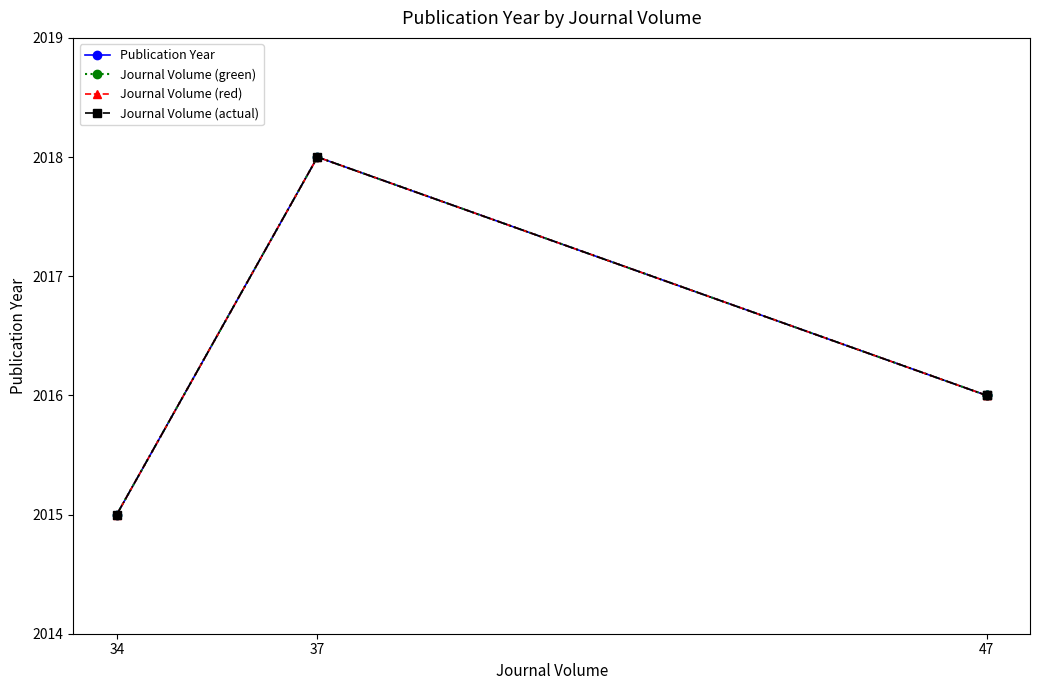

In Journal Volume (red), how many points are higher than both neighbors (excluding endpoints)?

1